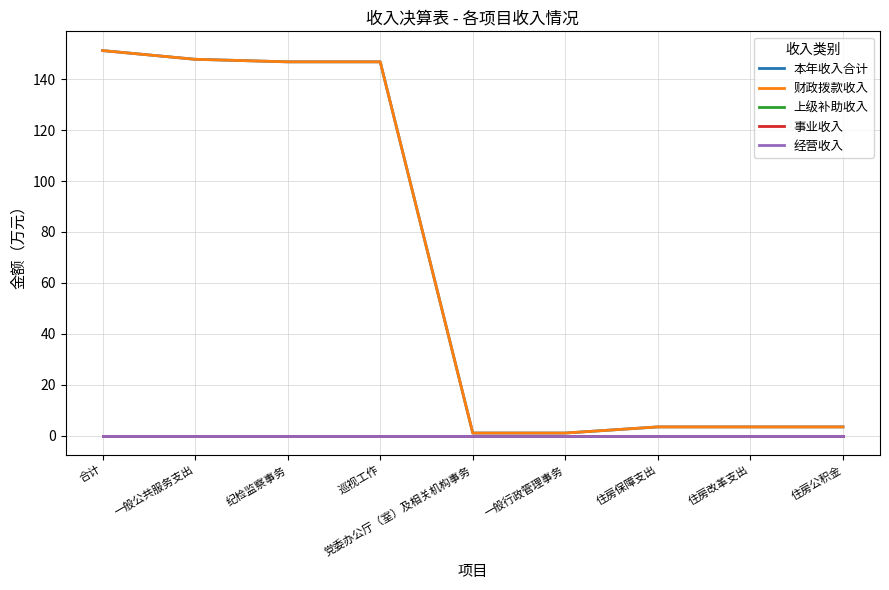

Does the chart display data point markers on the line(s)?

No